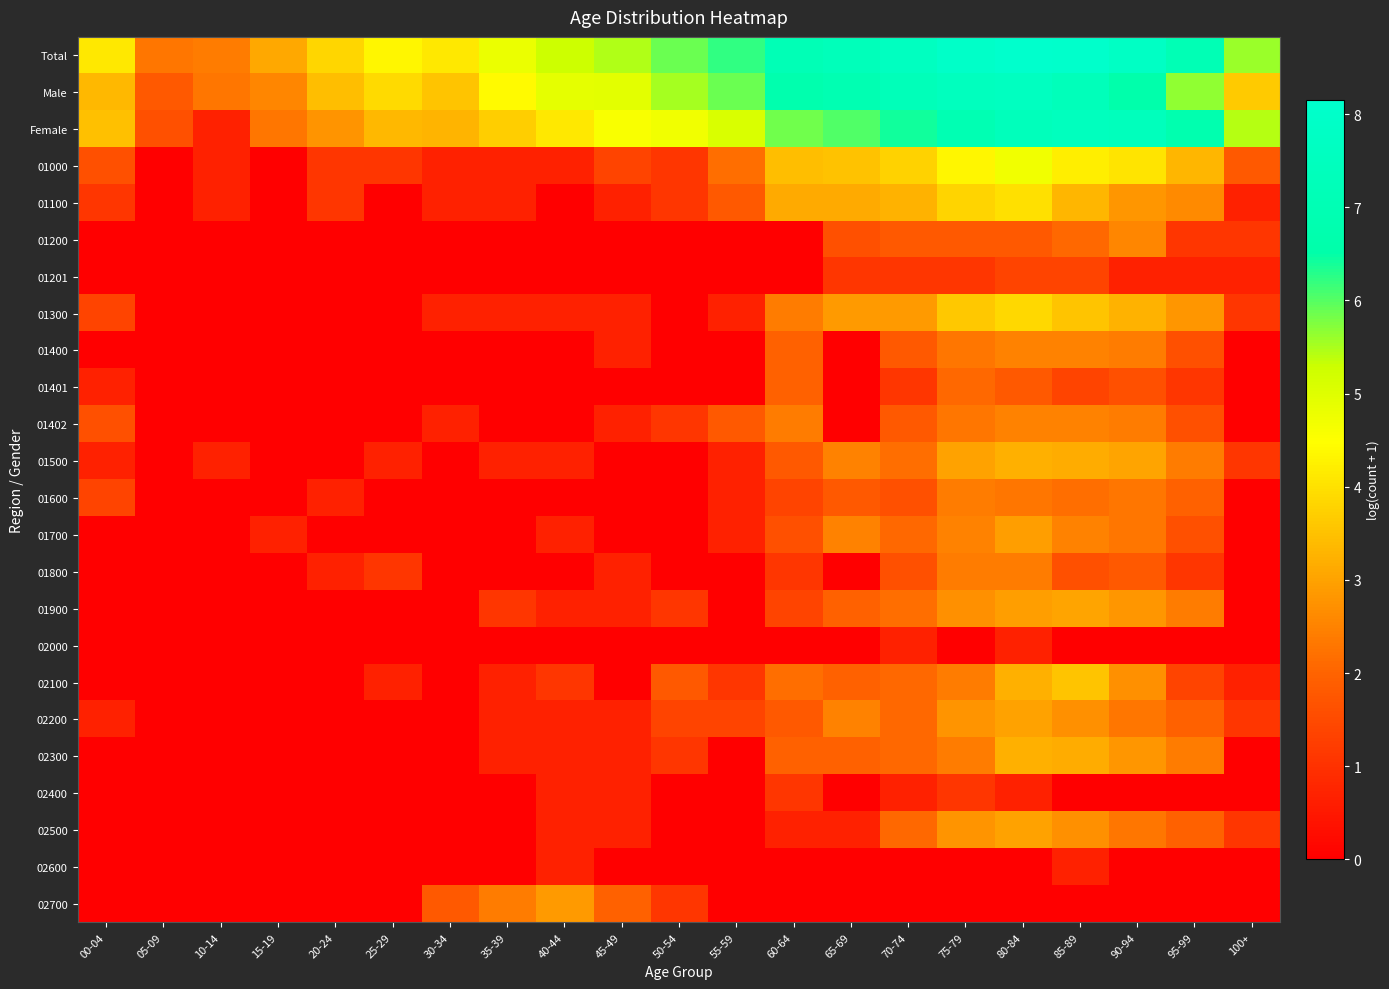

Which has a higher value, 35-39 or 00-04?

35-39